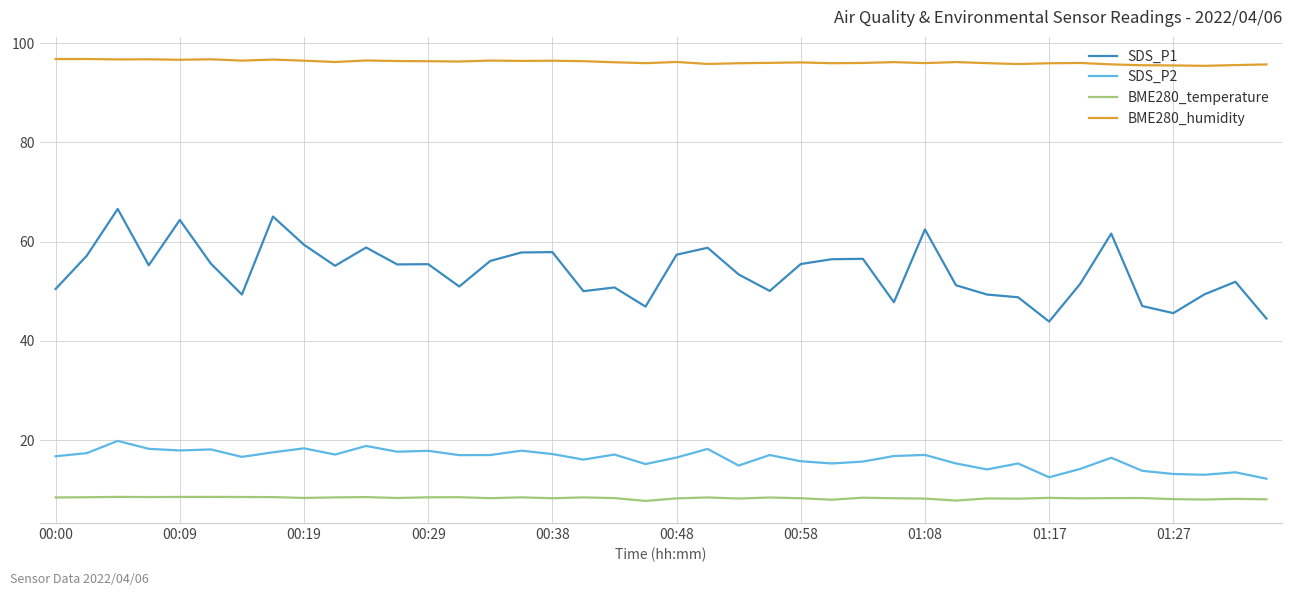

Which series has the largest total across all categories?

BME280_humidity